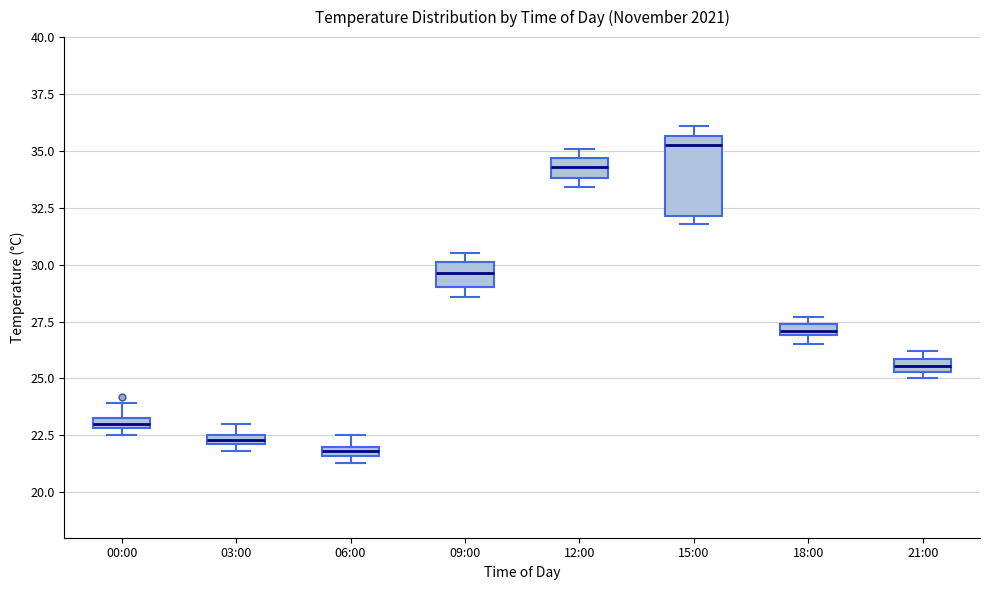

Where is the upper edge of the box for 03:00 on the y-axis? The values are not printed on the chart, so give them approximately, as read against the axis.

22.5